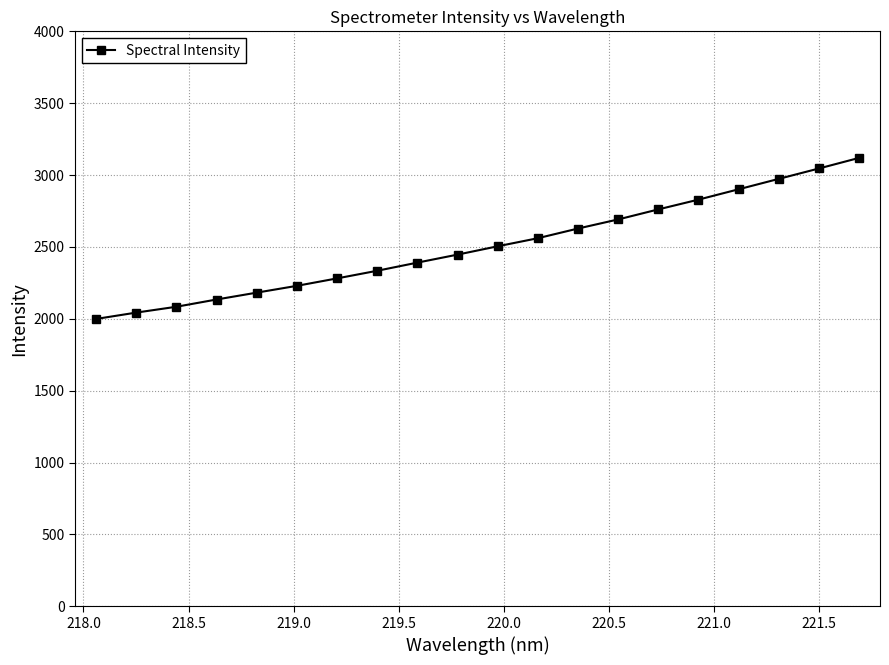

What is the average value?

2507.1